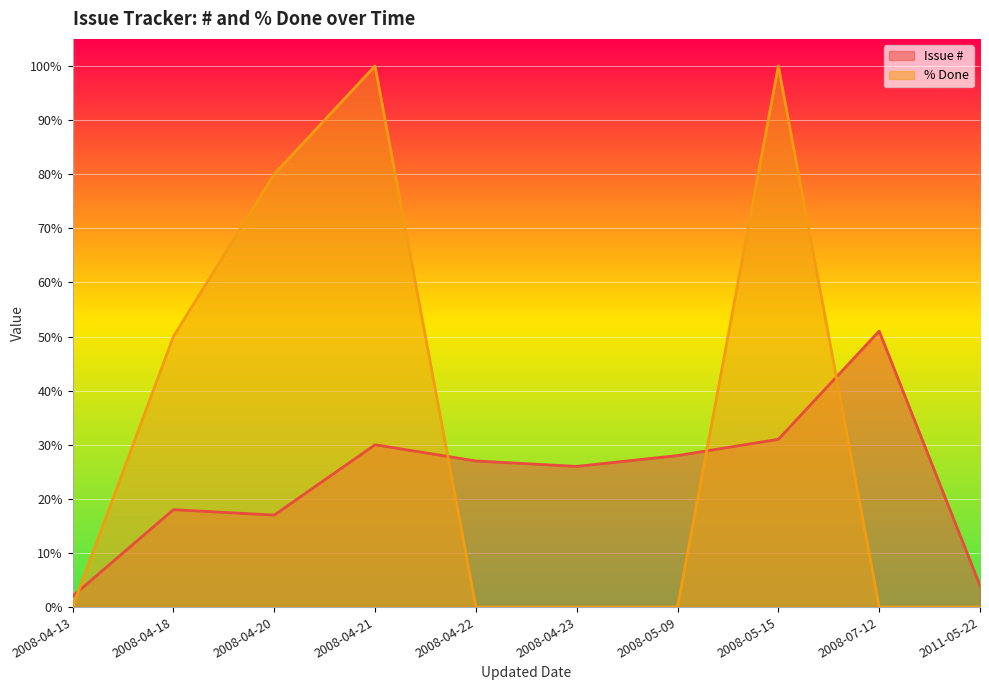

The % Done series shows -32 at 2011-05-22. True or false?

False